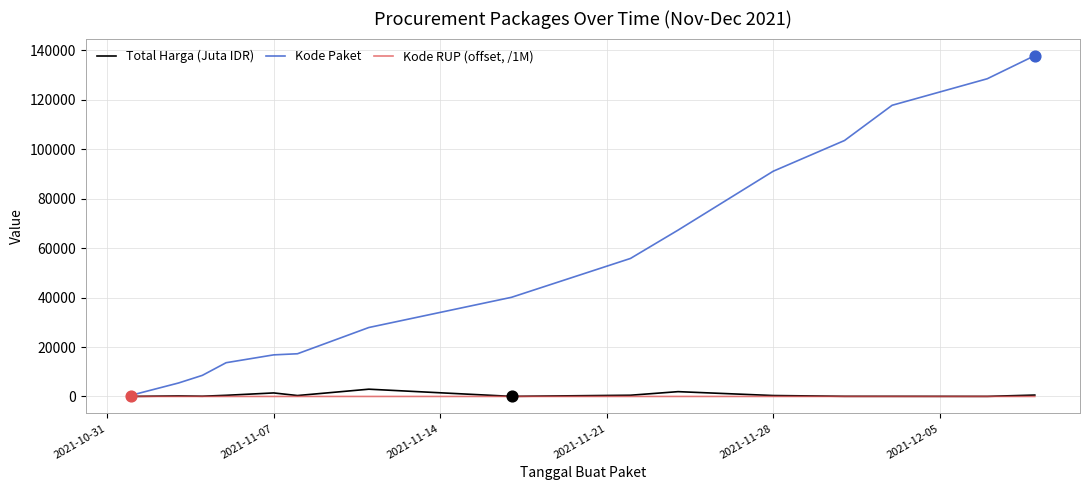

What are all the series names shown in the legend?

Total Harga (Juta IDR), Kode Paket, Kode RUP (offset, /1M)